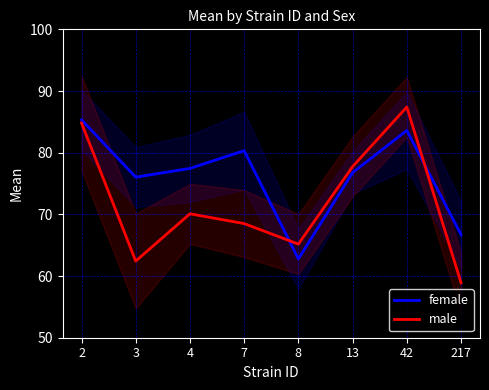

In female, how many points are higher than both neighbors (excluding endpoints)?

2